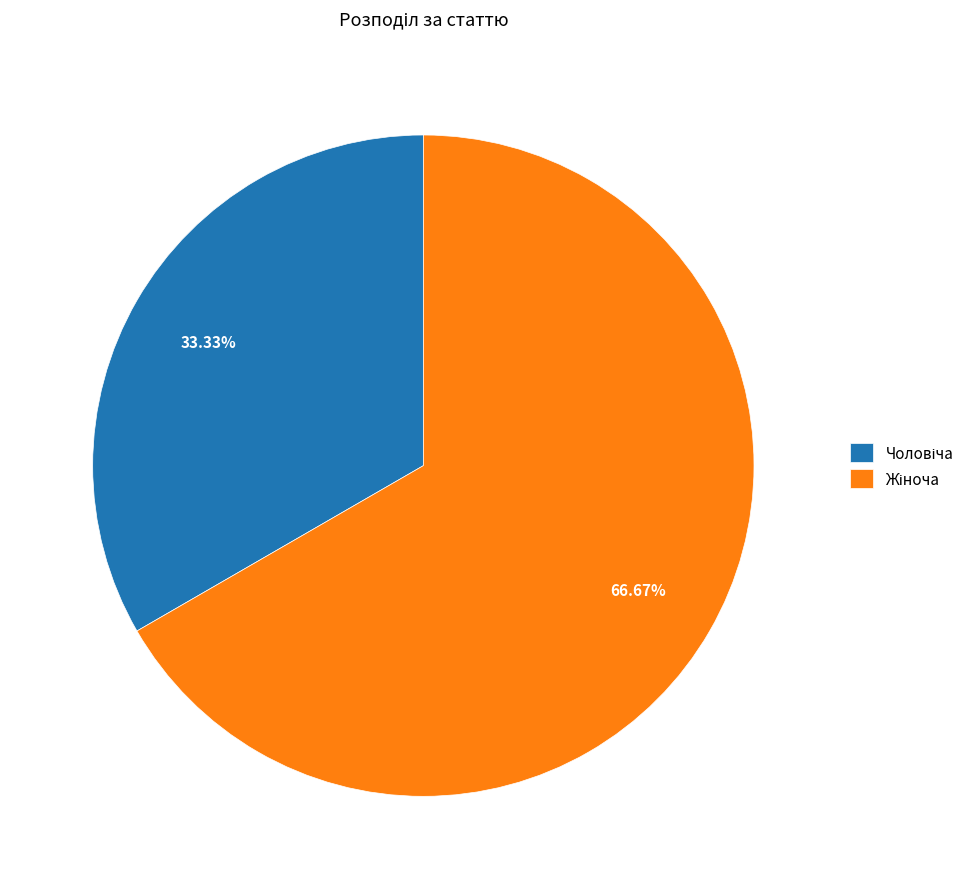

Is there a majority slice in this chart?

Yes